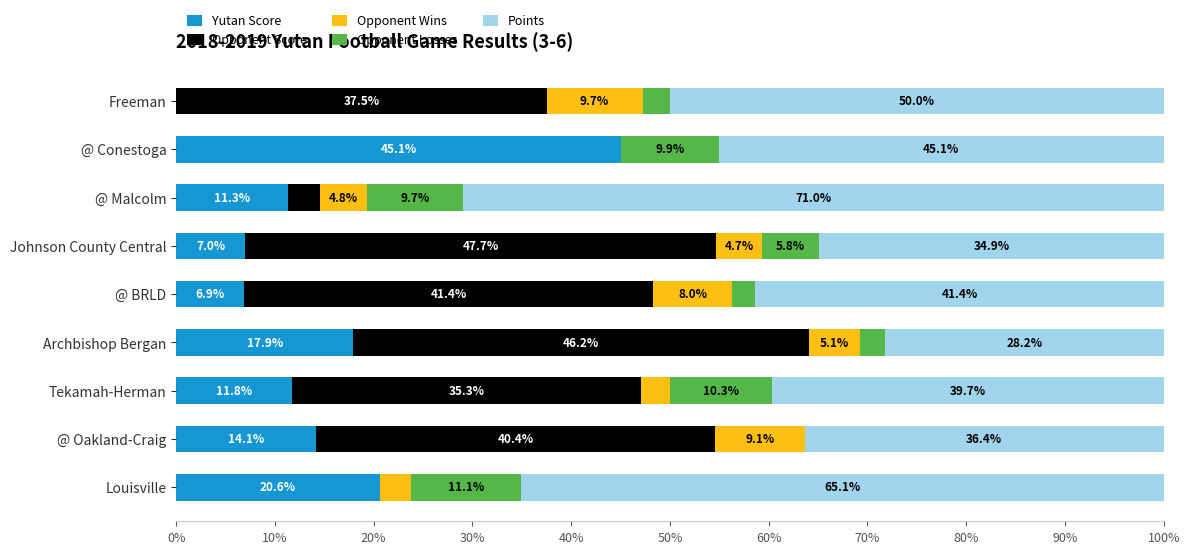

The Yutan Score series shows 11.2 at @ BRLD. True or false?

False